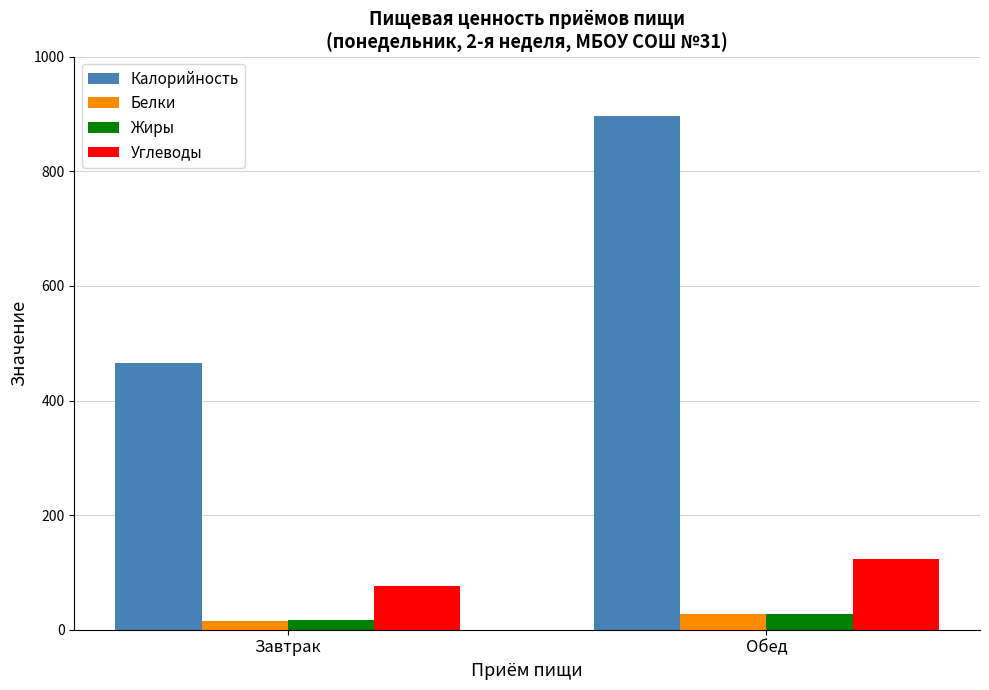

Which category has the highest value across all series?

Обед